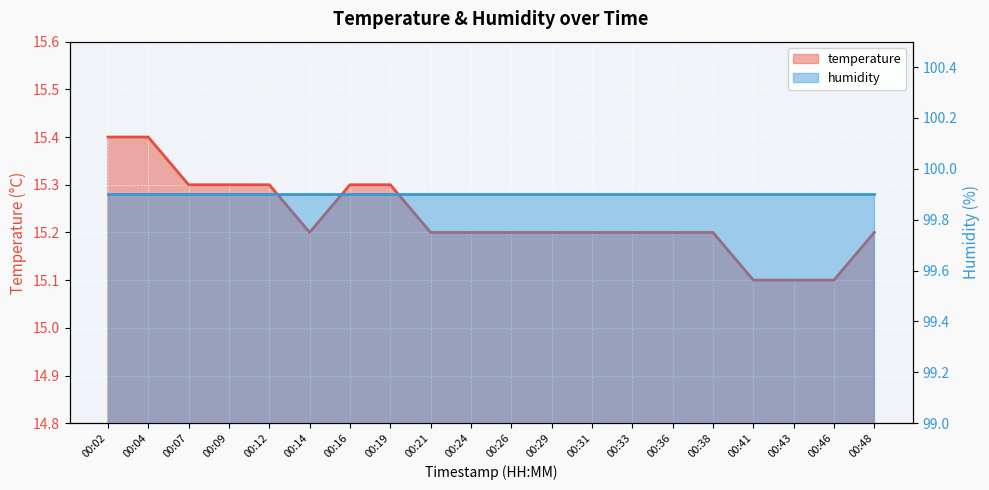

What is the value of the 16th point from the left?

15.2